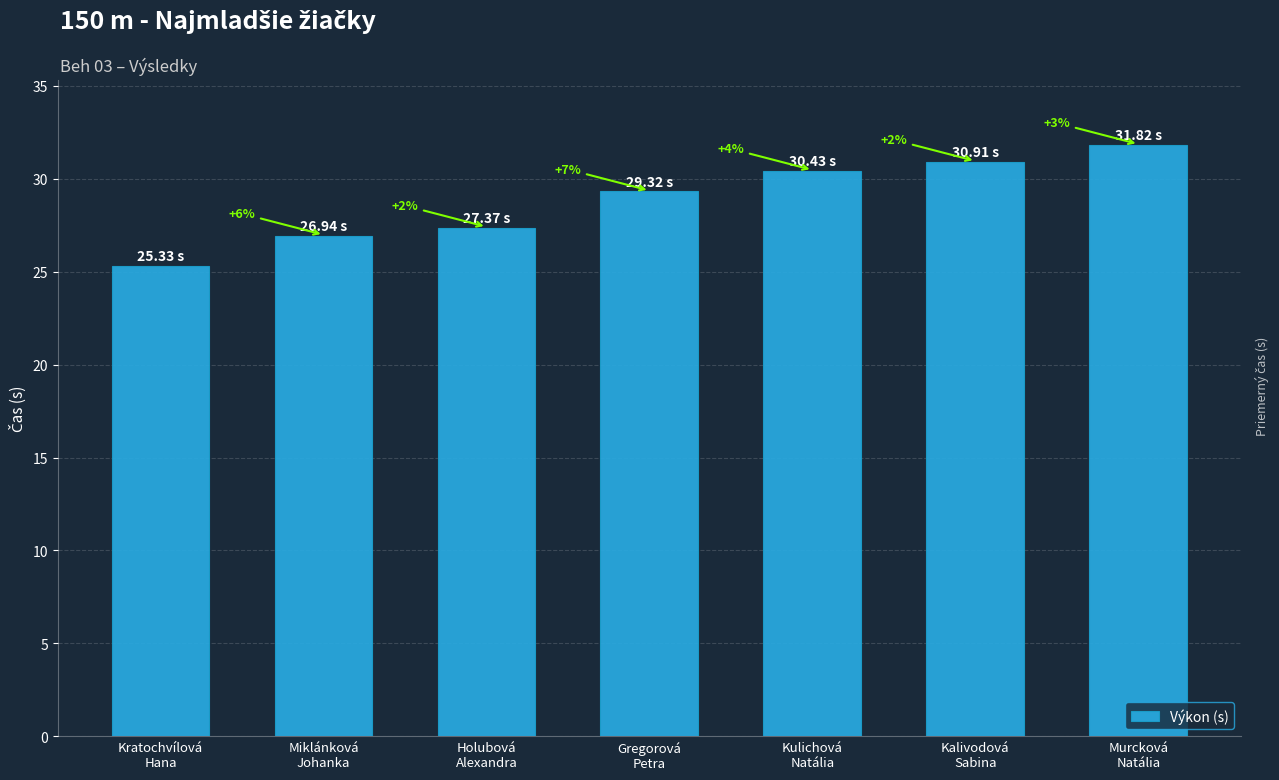

Reading left to right, transcribe all the data shown in this chart.

25.3	26.9	27.4	29.3	30.4	30.9	31.8